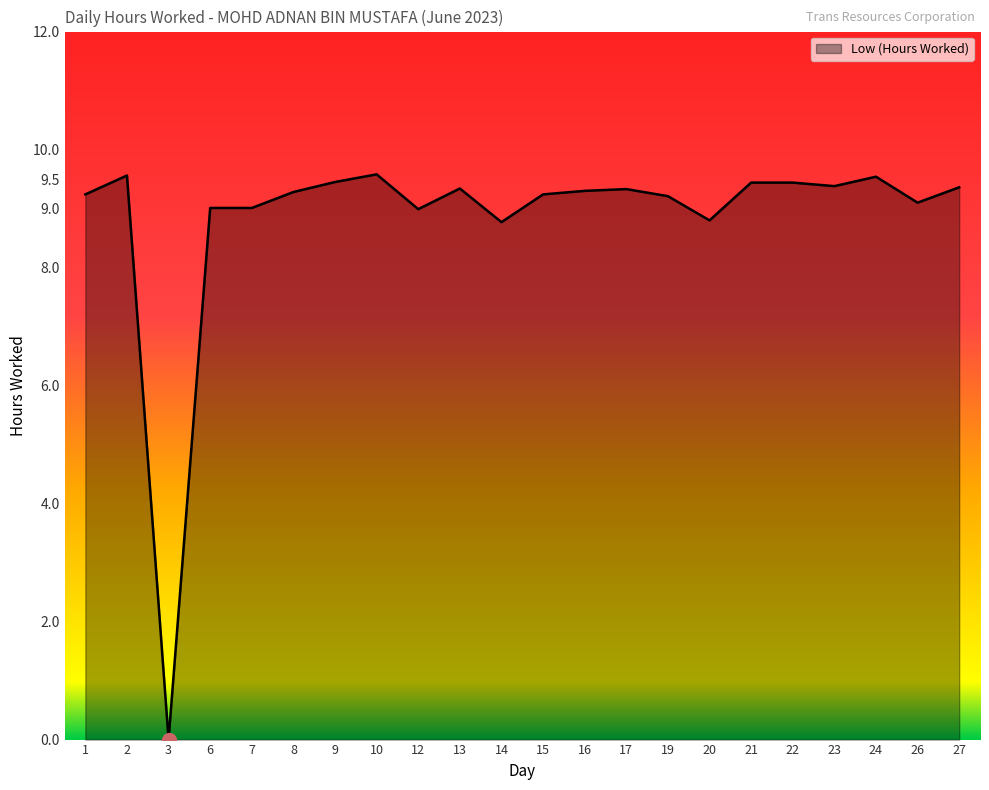

The value at 16 is 9.3. True or false?

True